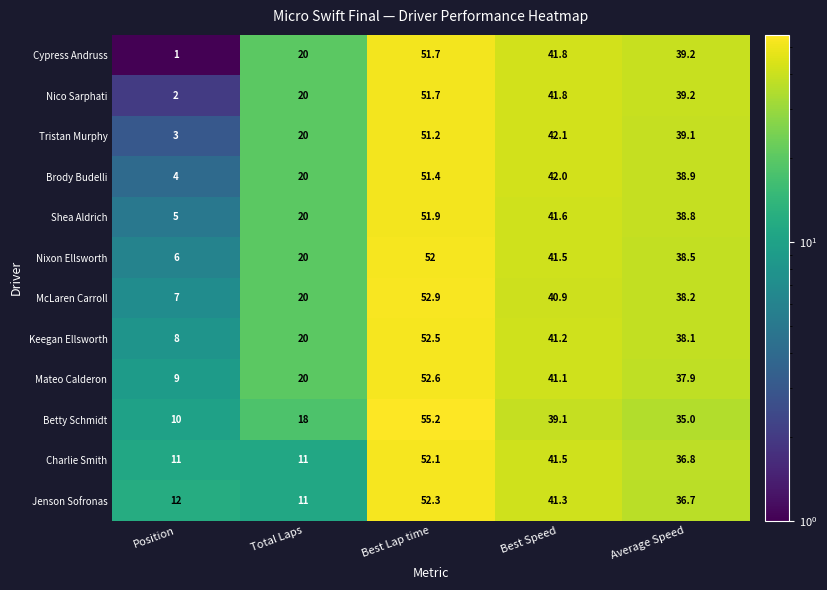

Is it true that Brody Budelli equals 26.2 at Total Laps?

False